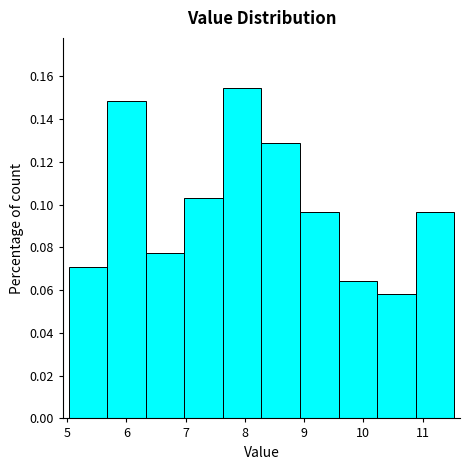

Reading left to right, list every bar in this chart as the range it spans on the x-axis followed by its height. Neither the bar edges nor the heights are printed on the chart, so give them approximately, as read against the axes.

5.03 to 5.68: 0.070
5.68 to 6.33: 0.148
6.33 to 6.98: 0.078
6.98 to 7.63: 0.104
7.63 to 8.28: 0.154
8.28 to 8.93: 0.130
8.93 to 9.58: 0.096
9.58 to 10.23: 0.064
10.23 to 10.88: 0.058
10.88 to 11.53: 0.096